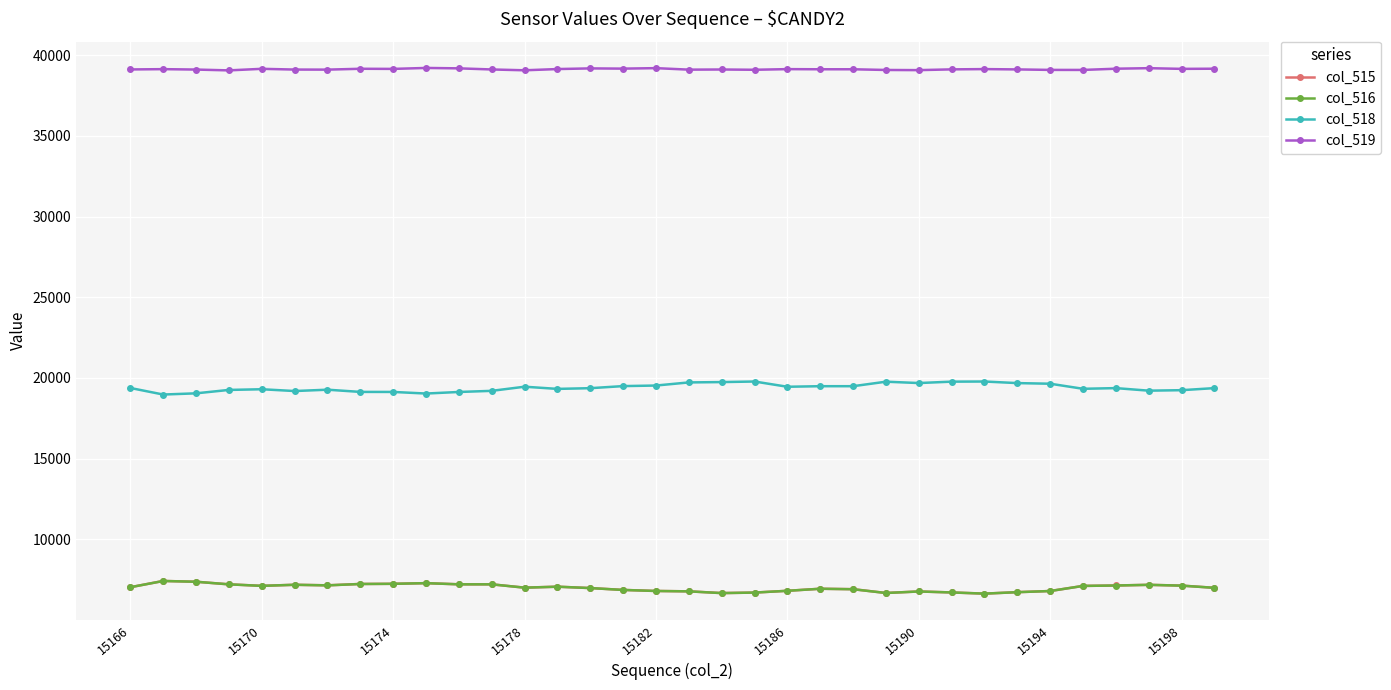

True or false: col_515 and col_518 cross at least once.

False